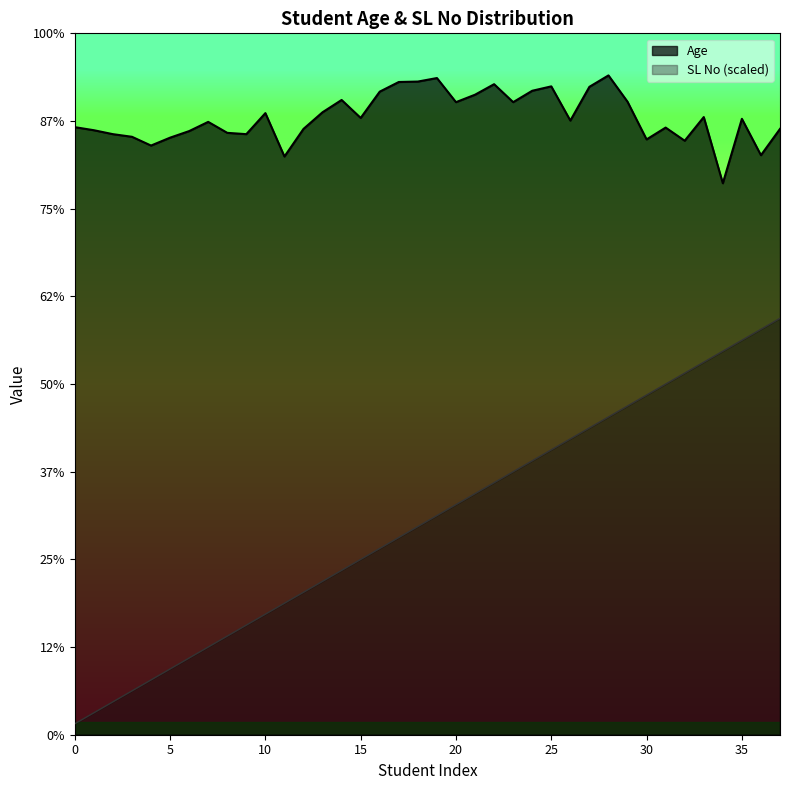

What is the label of the 13th point from the left?

VIDHI GANDHI